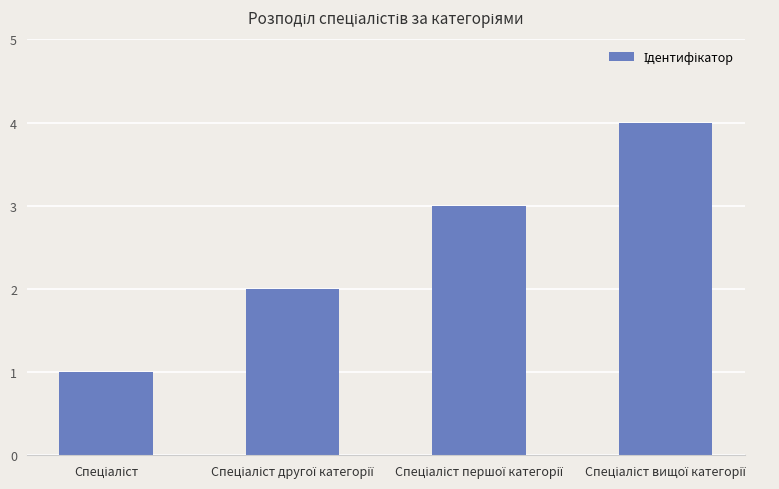

What is the maximum value shown in the chart?

4